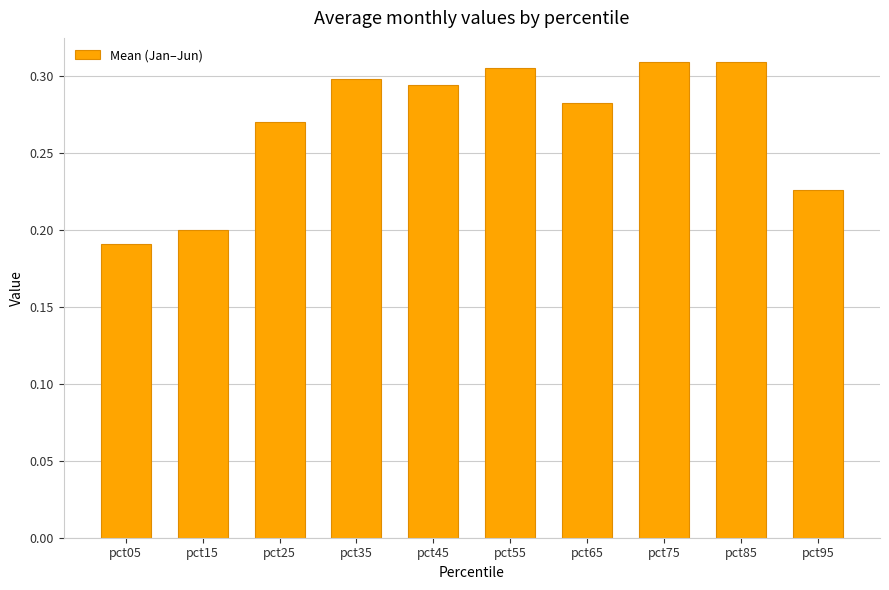

Which has a higher value, pct05 or pct15?

pct15